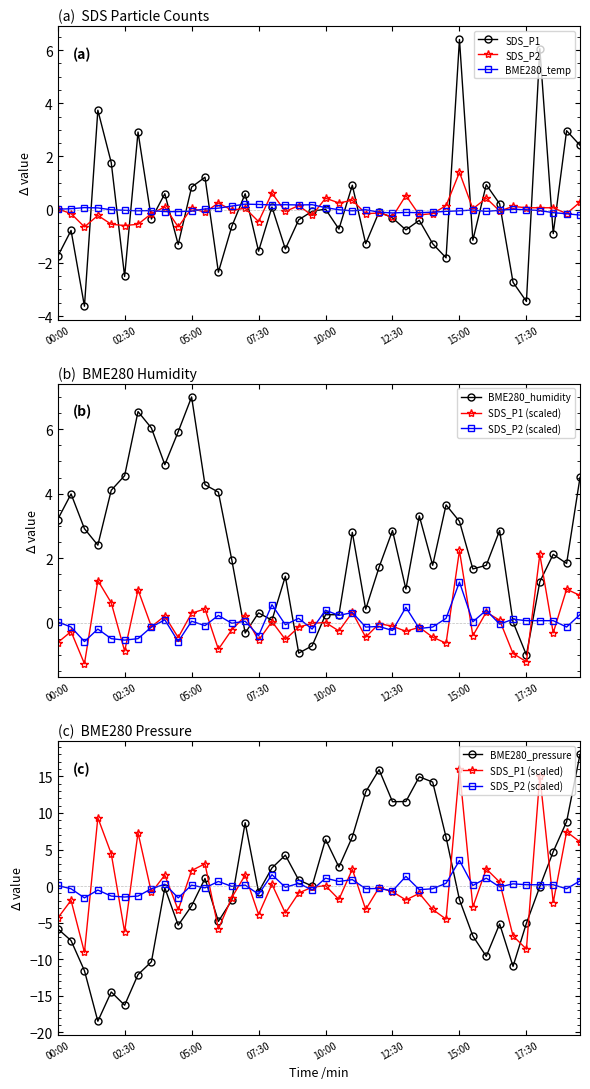

The value of SDS_P1 at 18:30 is -1.3. True or false?

False